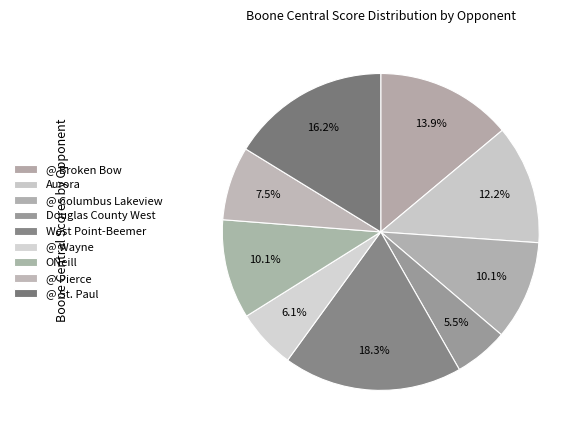

What is the largest slice in the pie chart?

West Point-Beemer